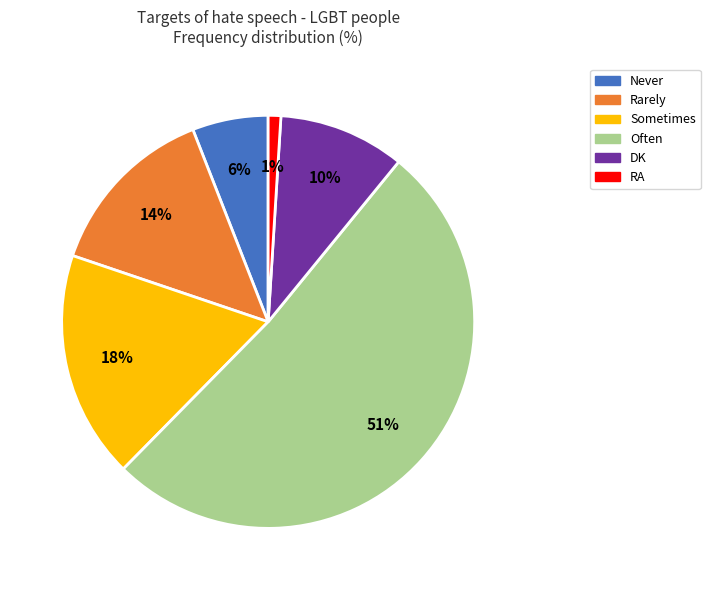

Which slice represents more than half of the pie?

Often